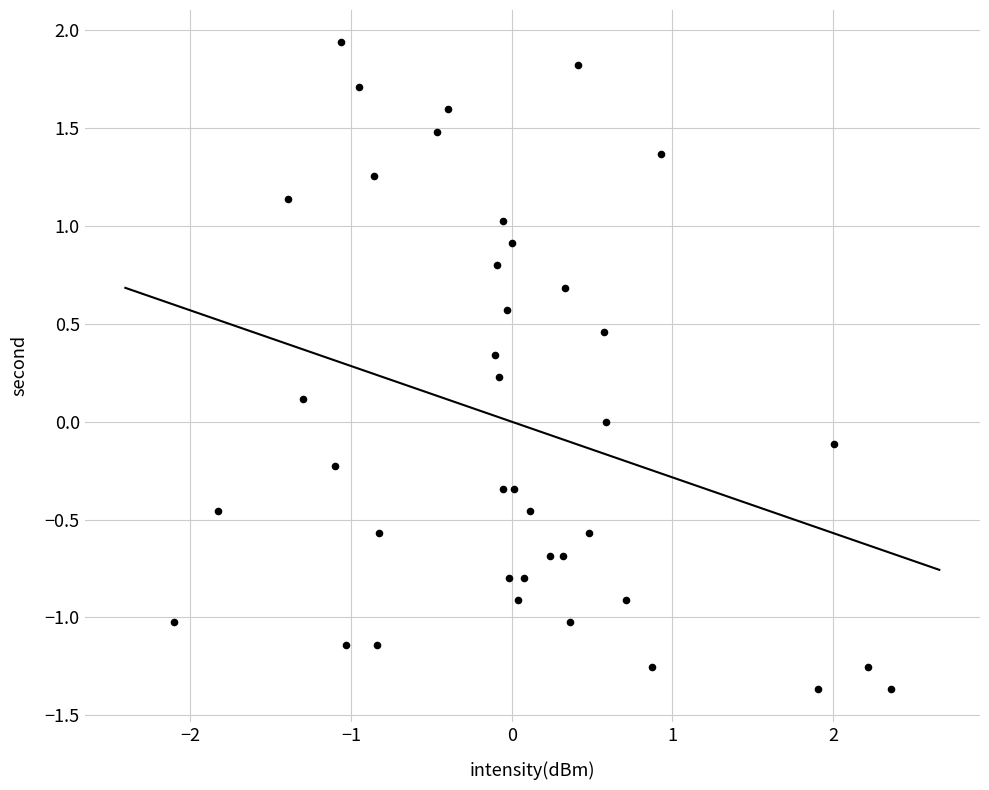

What is the range of Y values (max minus min)?

3.3